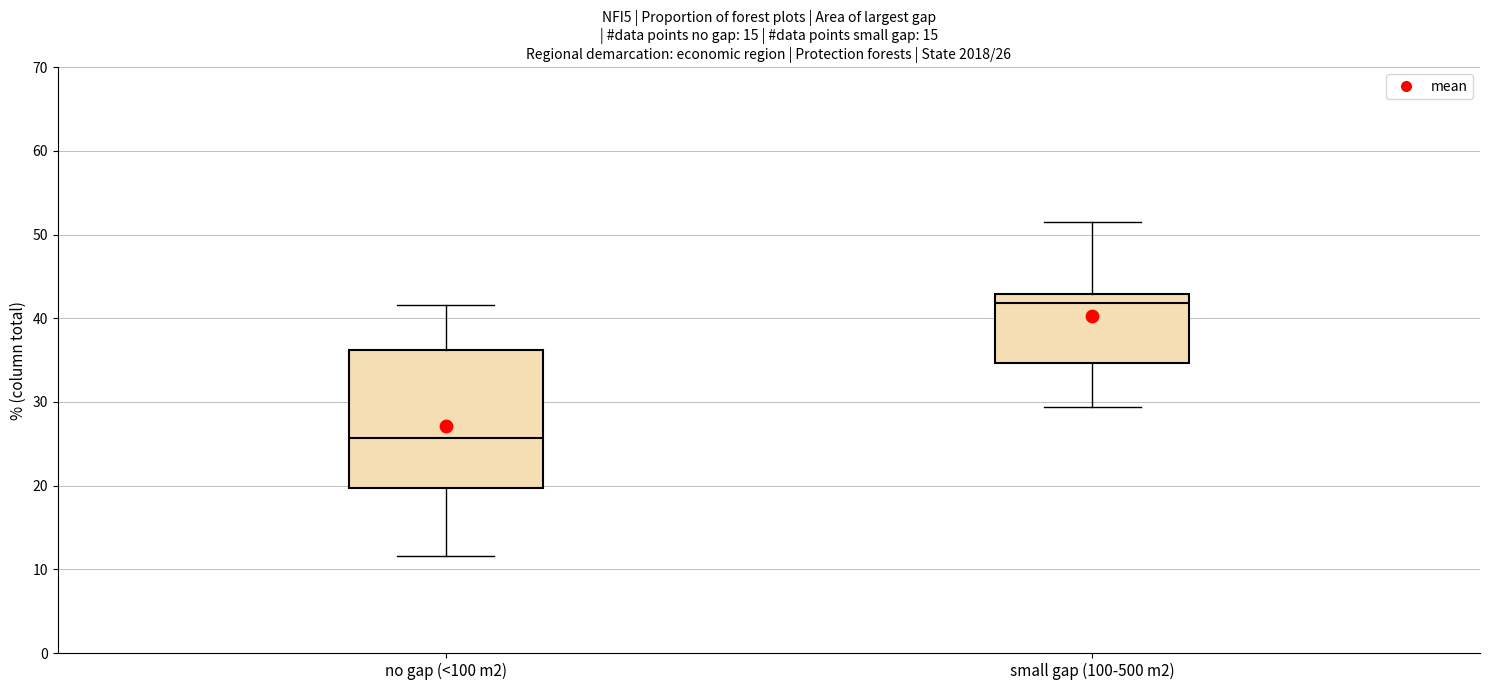

Which box's median line is the highest?

small gap (100-500 m2)